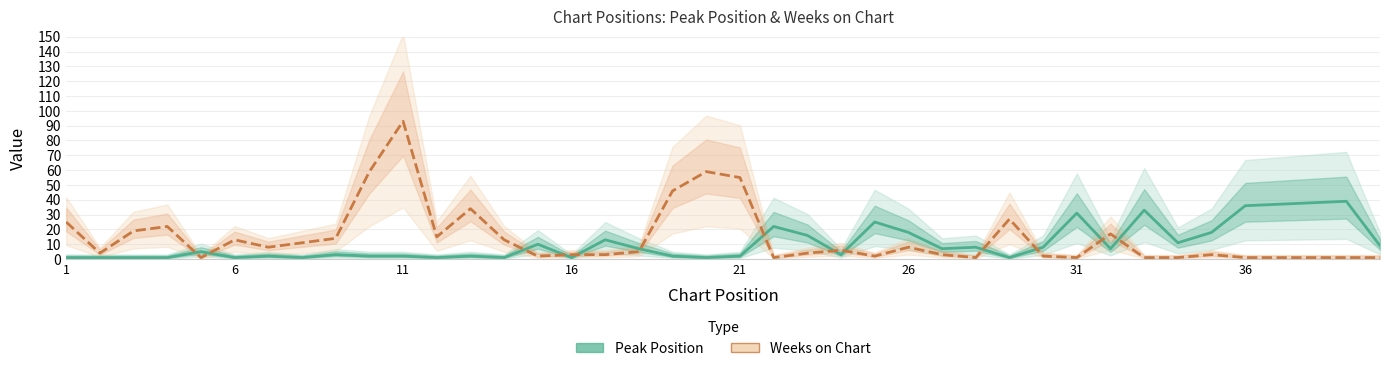

The Peak Position series shows 5 at 22. True or false?

False